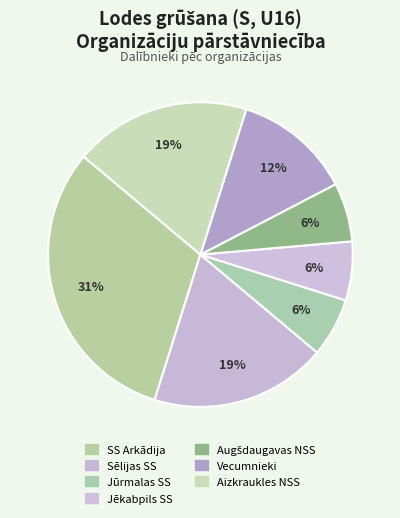

Approximately how many times larger is the value at Augšdaugavas NSS compared to Vecumnieki?

0.5